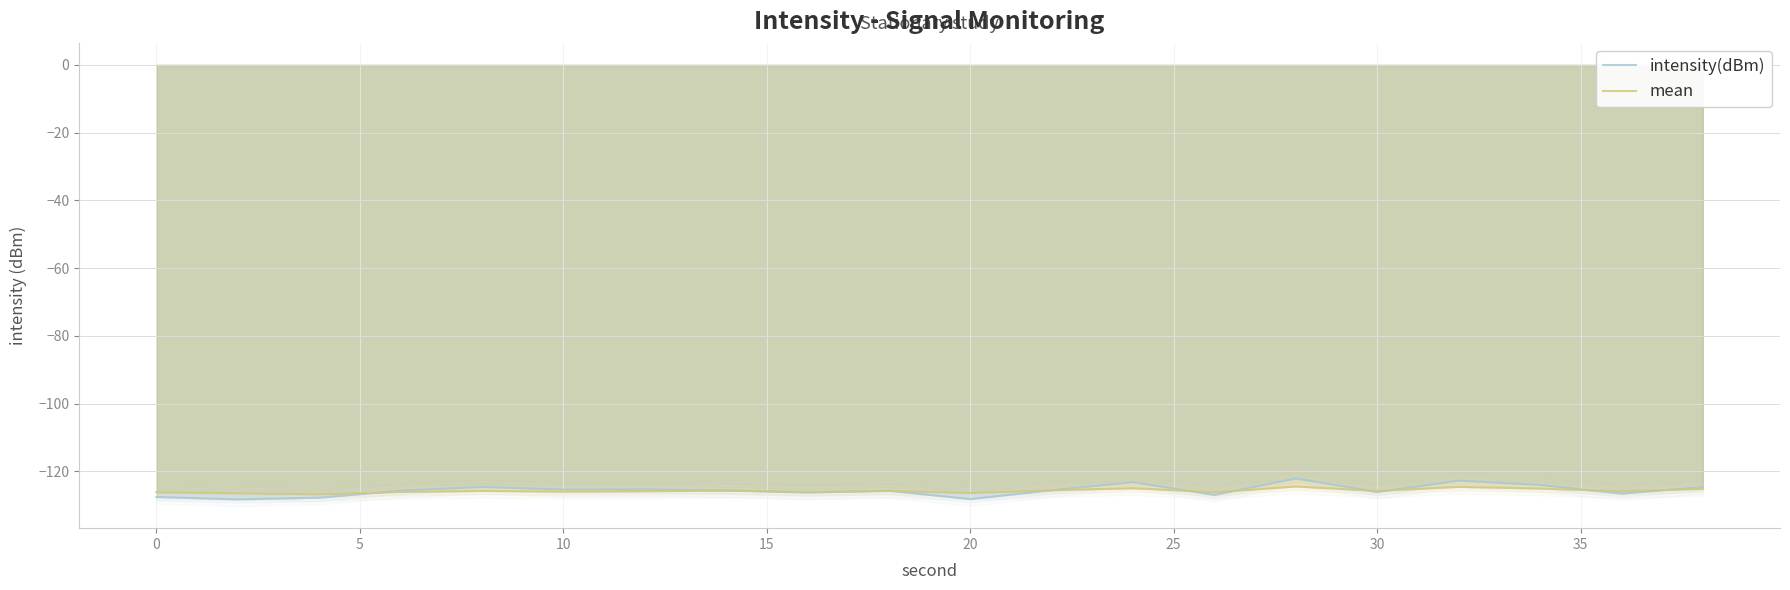

What is the approximate value of intensity(dBm) at 10?

-125.4